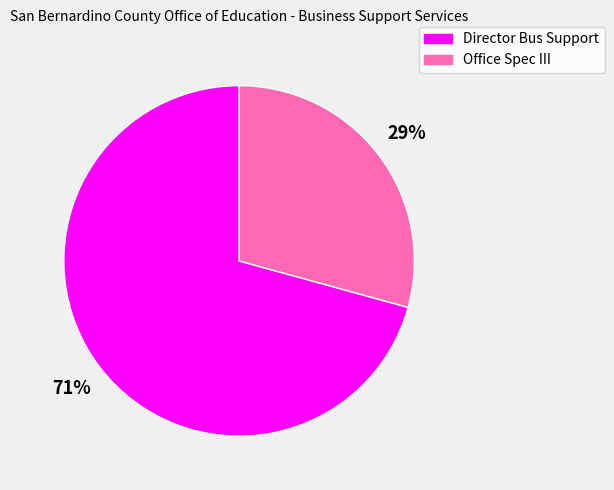

To the nearest percent, what is the combined percentage of Director Bus Support and Office Spec III?

100%